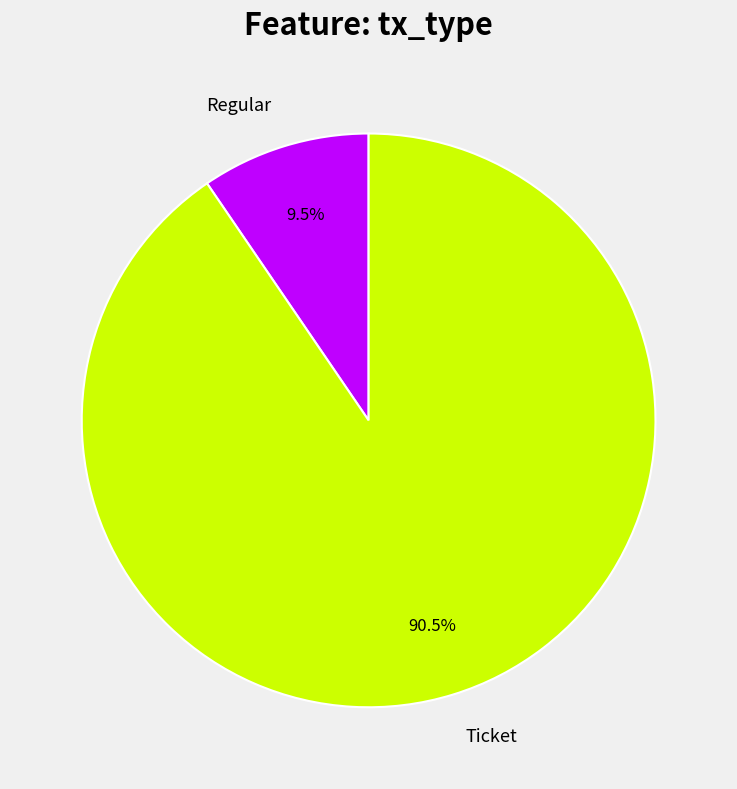

Which slice is the largest?

Ticket